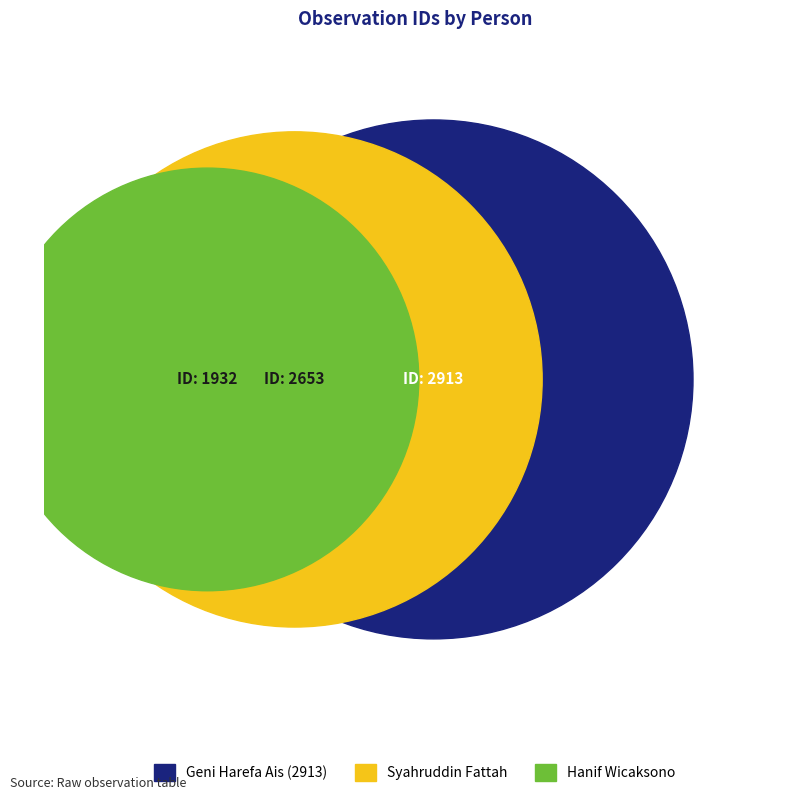

What portion of the pie excludes Hanif Wicaksono?

85.1%